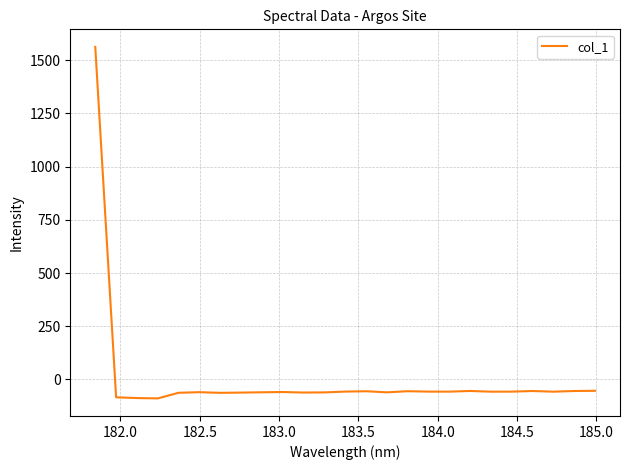

What is the difference between the maximum and minimum values?

1651.2